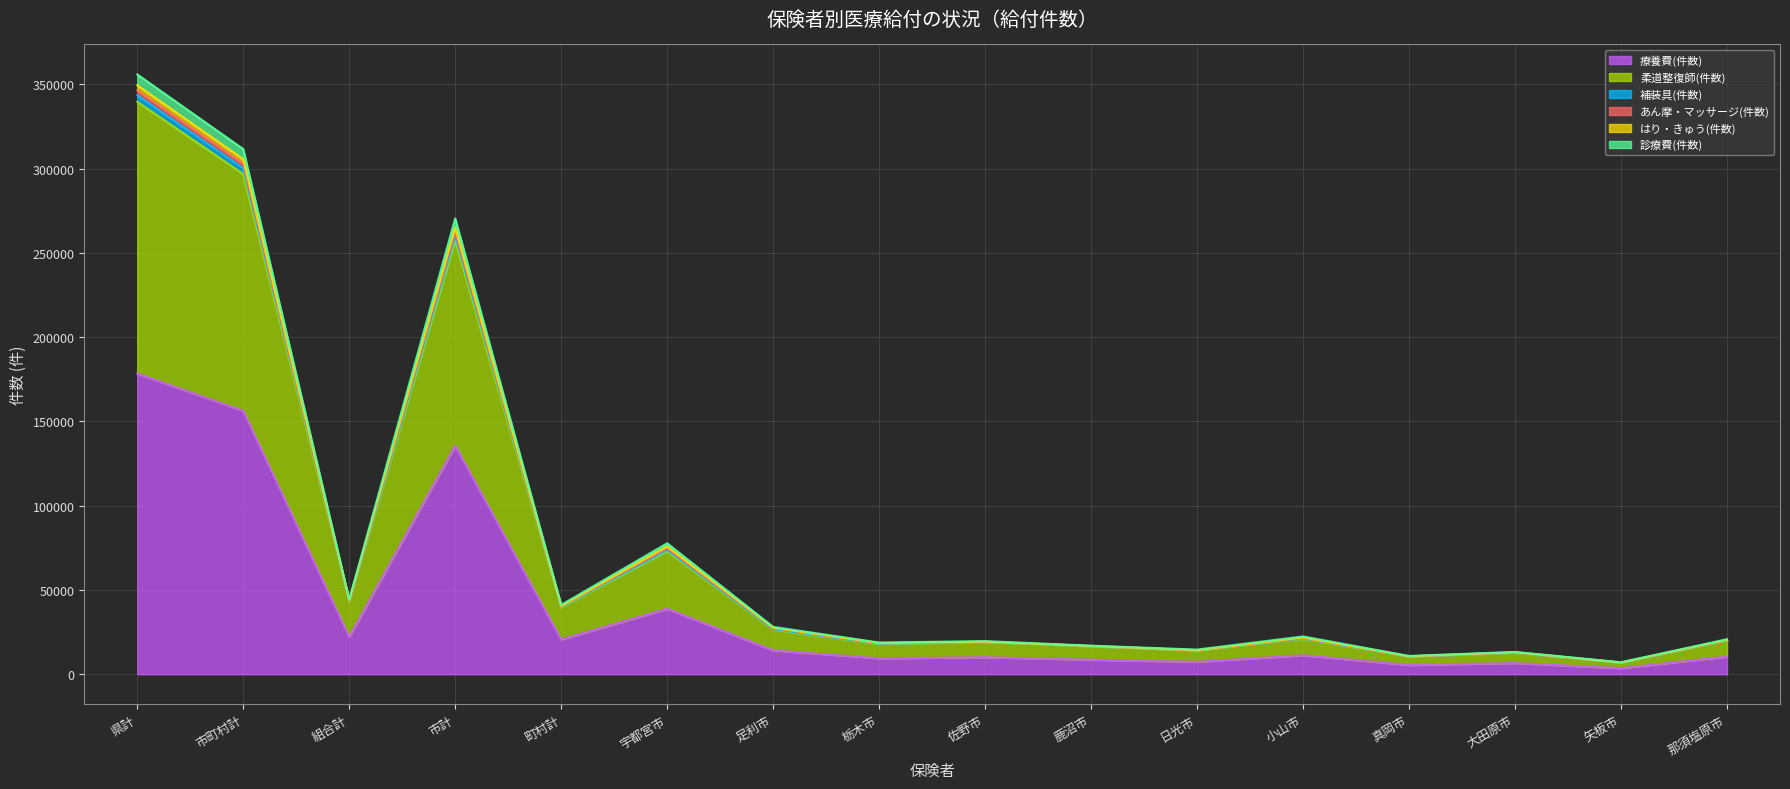

At which category does 柔道整復師(件数) reach its first local valley?

組合計